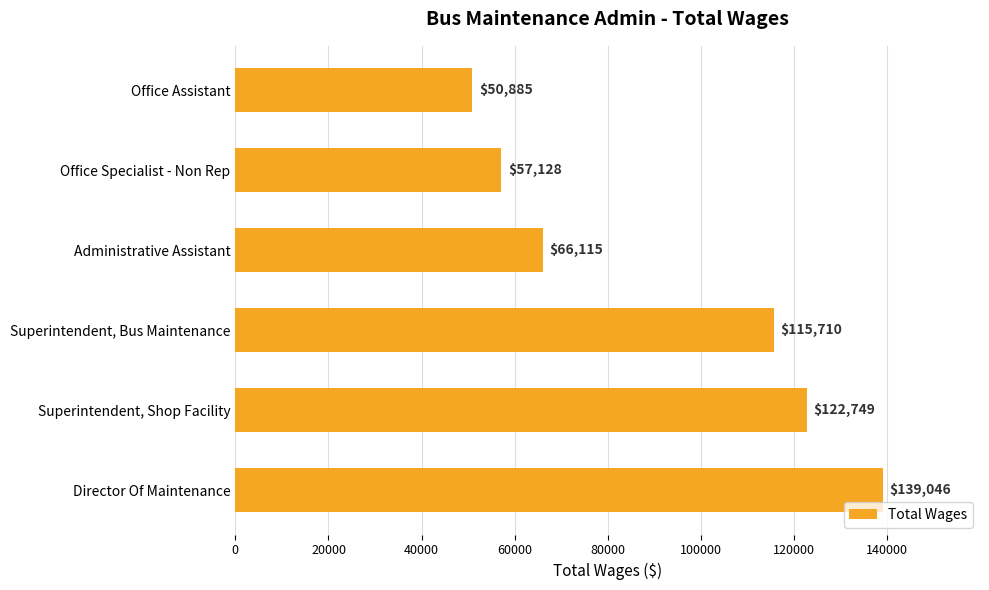

What is the ratio of the value at Director Of Maintenance to the value at Office Specialist - Non Rep?

2.4